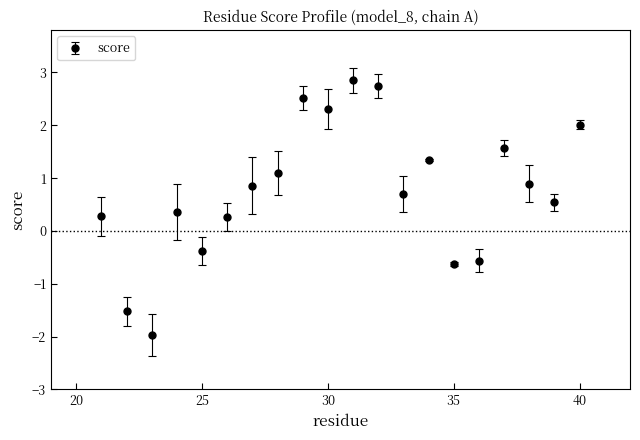

What is the difference between the maximum and minimum values?

4.8